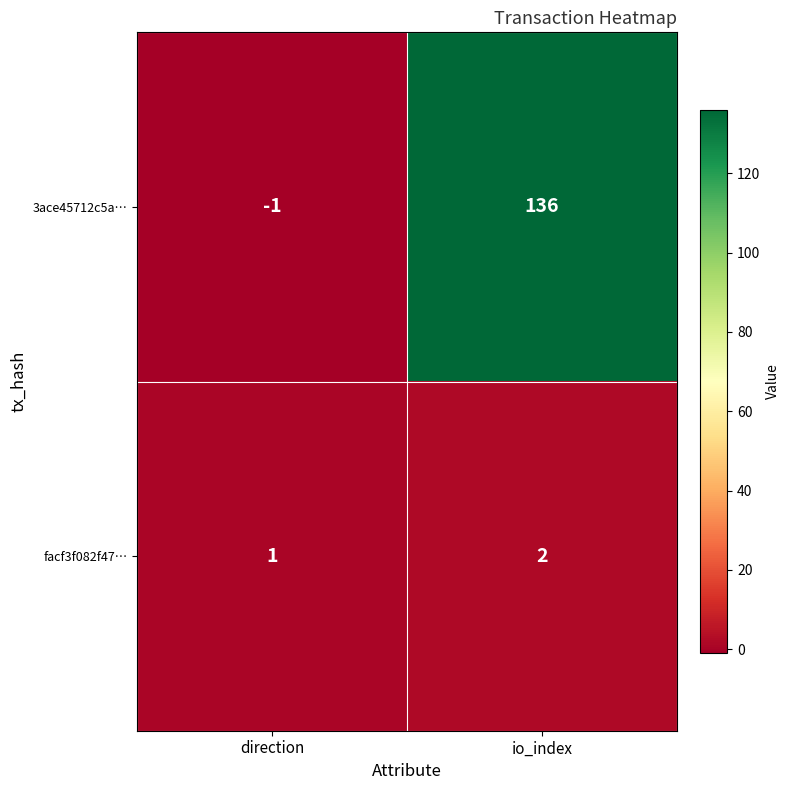

At which category does the chart reach its peak across all series?

io_index